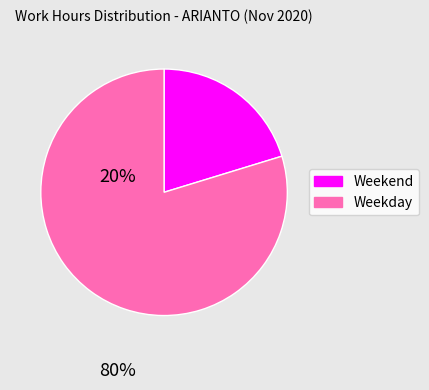

Is there a majority slice in this chart?

Yes